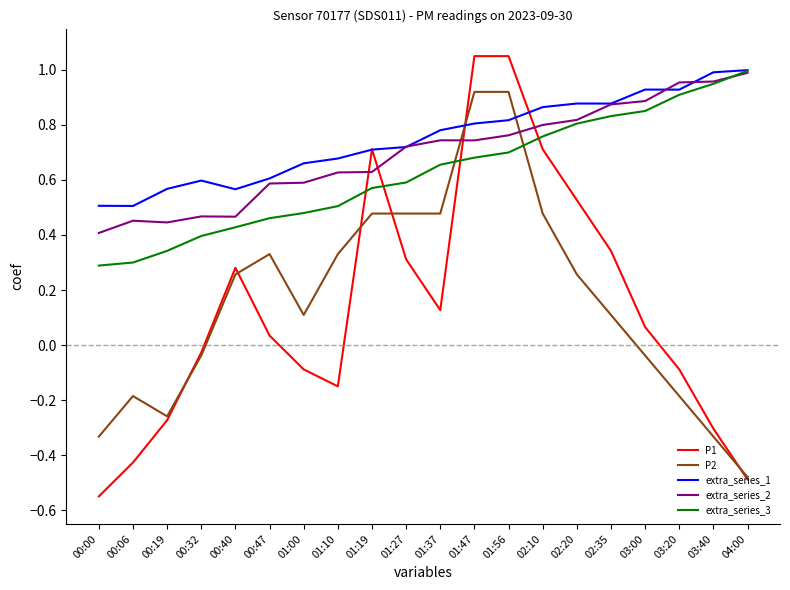

At 03:20, list the series in order from largest to smallest.

extra_series_2, extra_series_1, extra_series_3, P1, P2